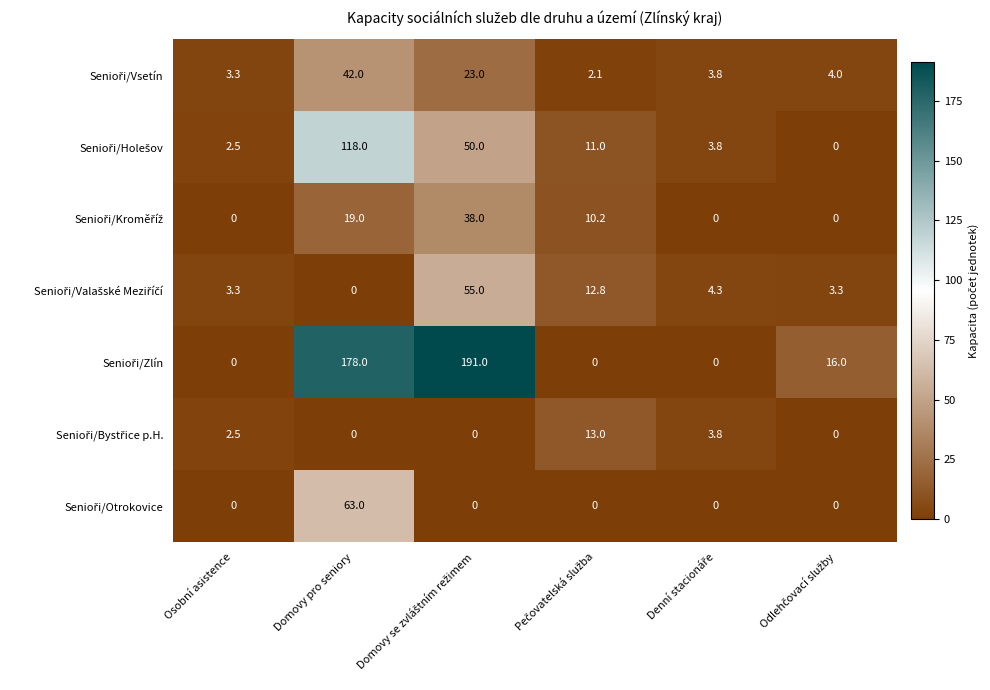

At which category is the sum across all series the highest?

Domovy pro seniory